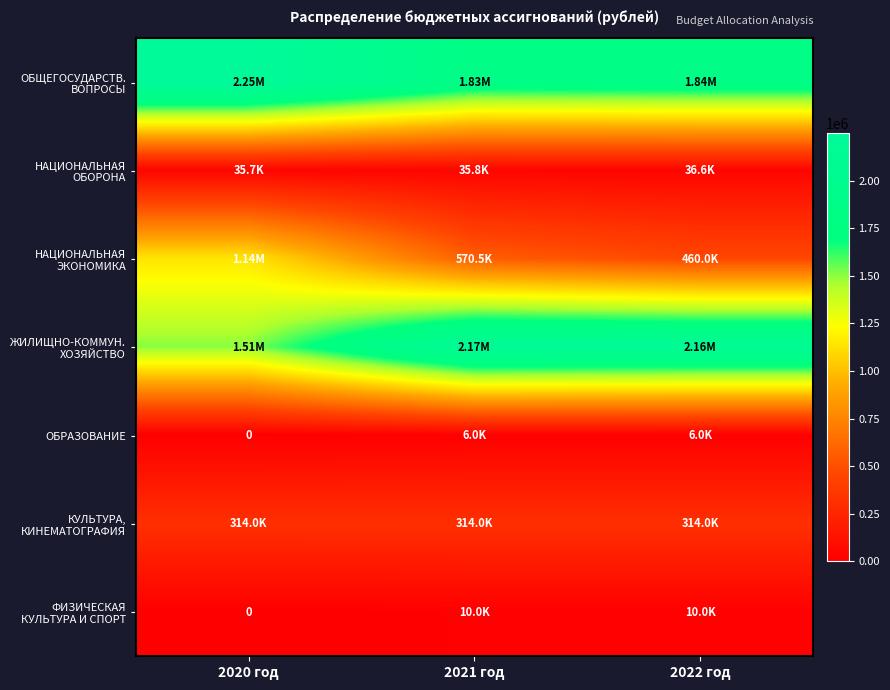

Which series has the largest total across all categories?

ОБЩЕГОСУДАРСТВ. ВОПРОСЫ